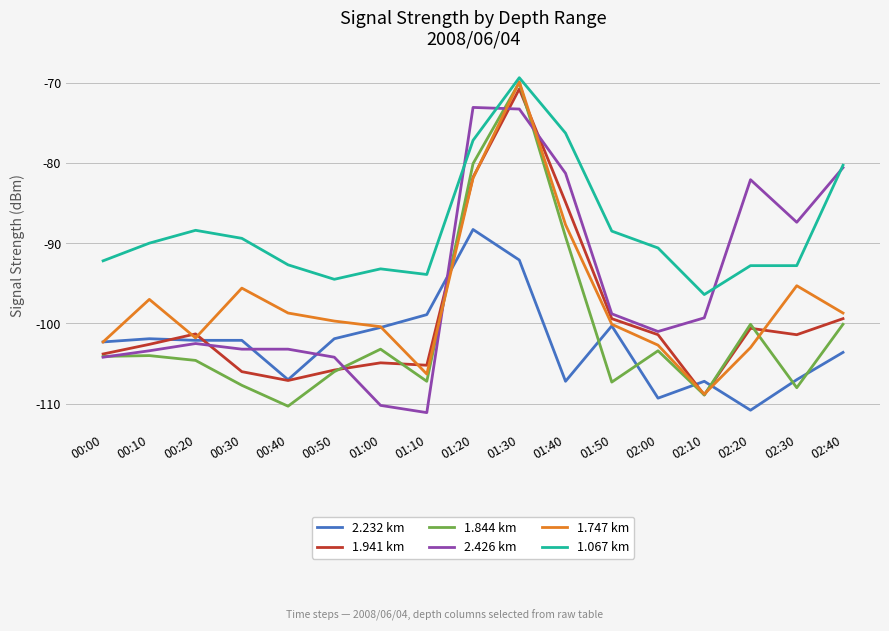

What position from the left is 02:00?

13